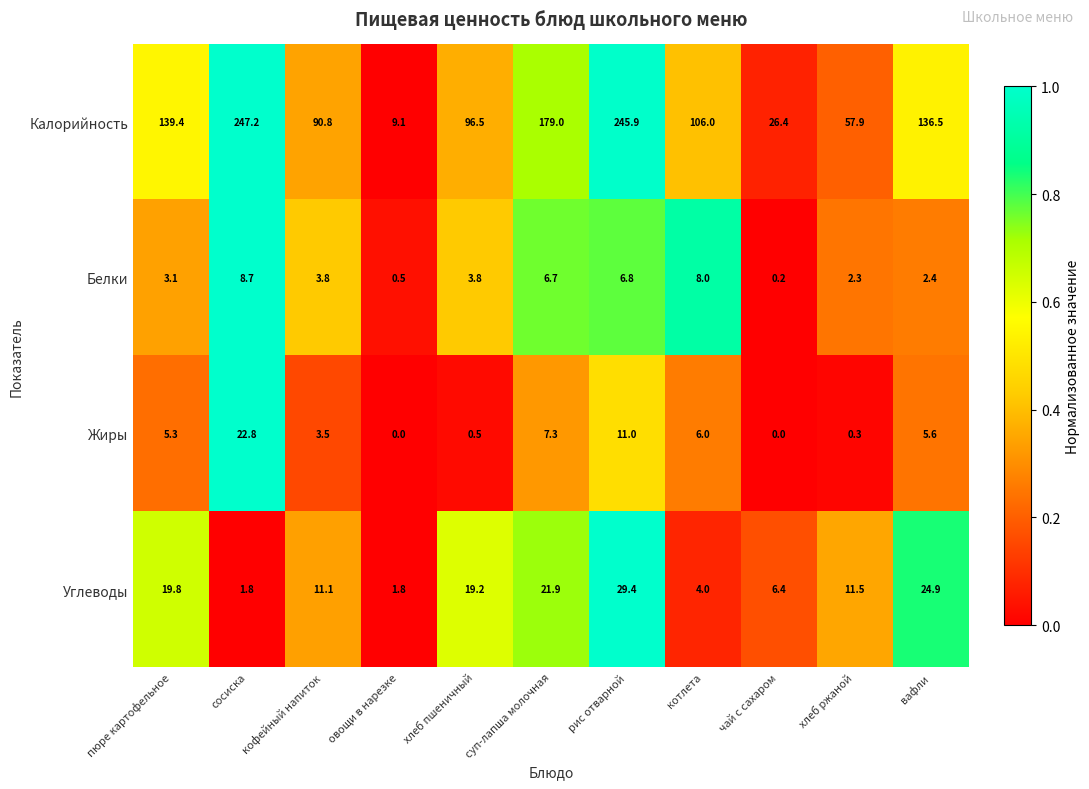

What is the approximate value of Калорийность at сосиска?

247.2